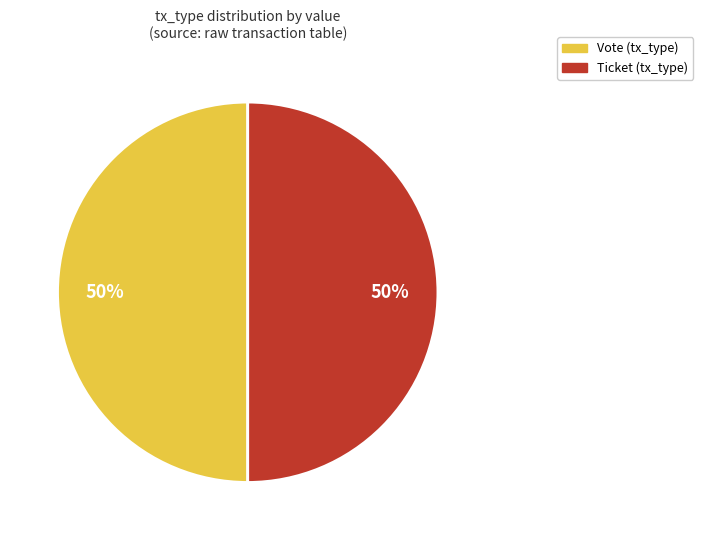

To the nearest percent, what is the difference between the Vote and Ticket slice percentages?

0%